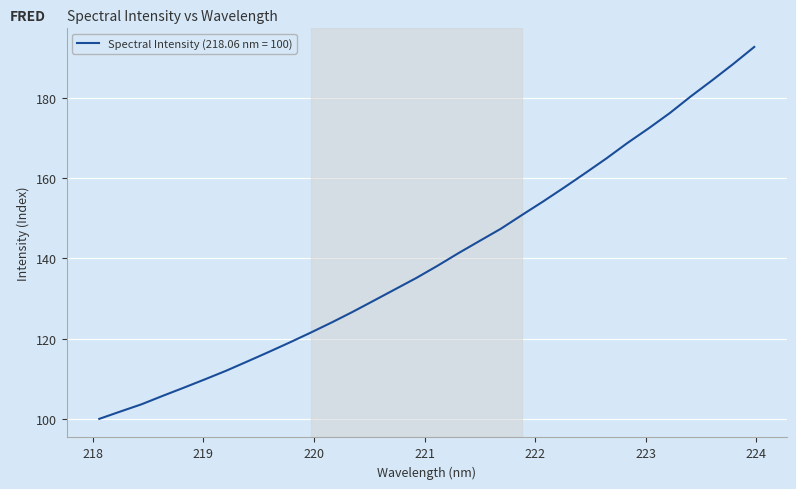

What is the difference between the maximum and minimum values?

92.7